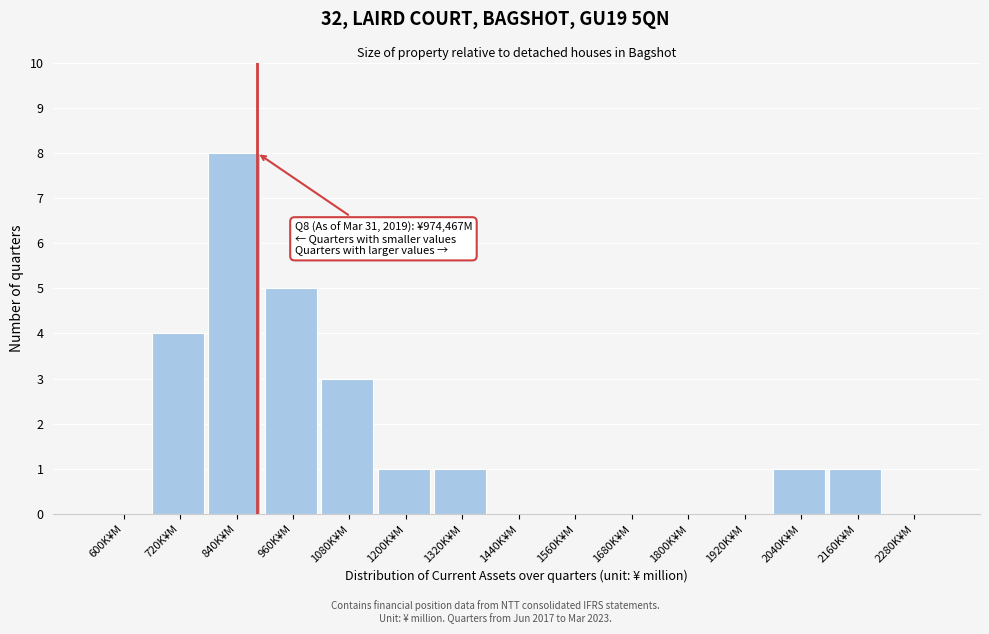

Reading left to right, transcribe all the data shown in this chart.

600K¥M=0	720K¥M=4	840K¥M=8	960K¥M=5	1080K¥M=3	1200K¥M=1	1320K¥M=1	1440K¥M=0	1560K¥M=0	1680K¥M=0	1800K¥M=0	1920K¥M=0	2040K¥M=1	2160K¥M=1	2280K¥M=0